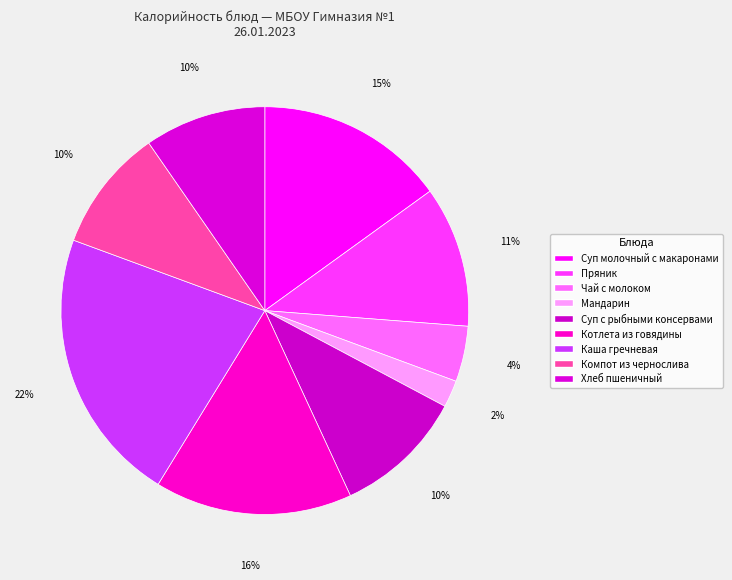

How much of the chart is everything except Суп молочный с макаронами?

85.0%